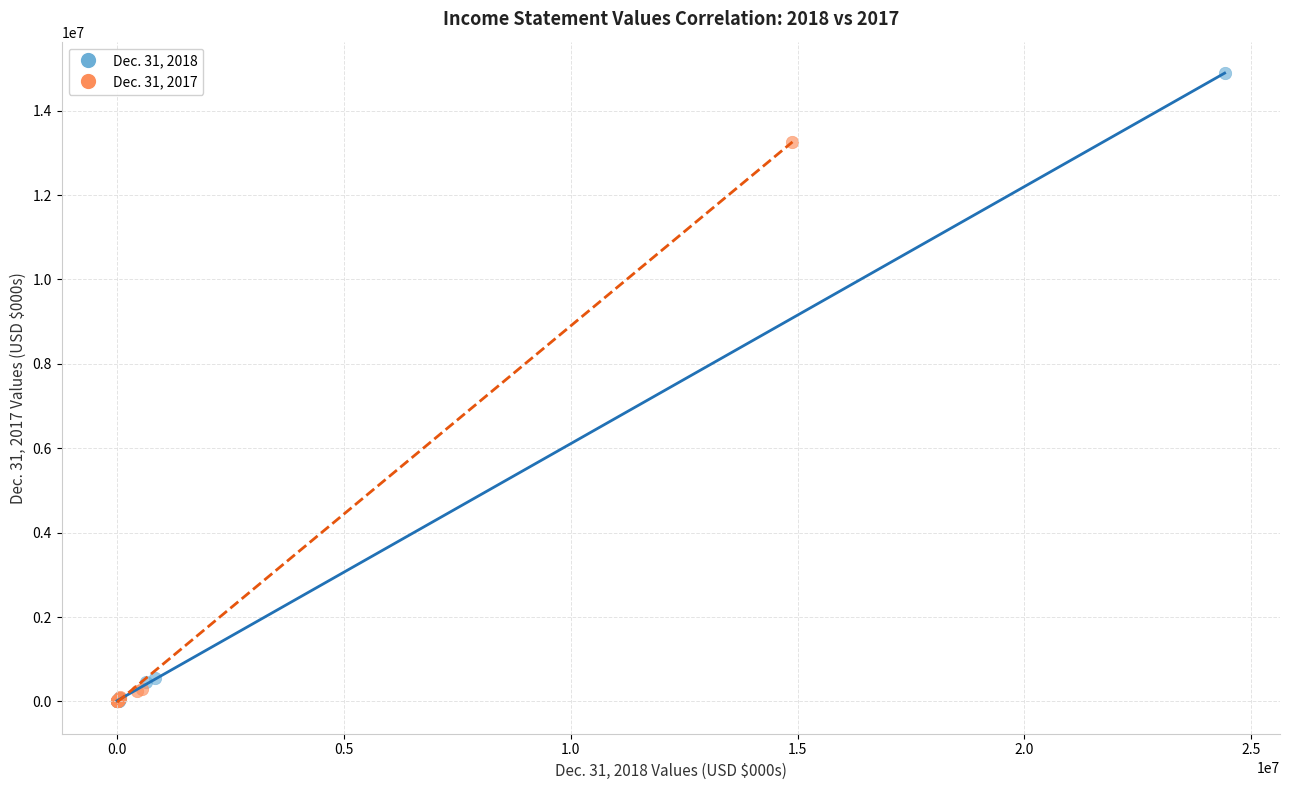

Which series contains the highest Y value?

Dec. 31, 2018